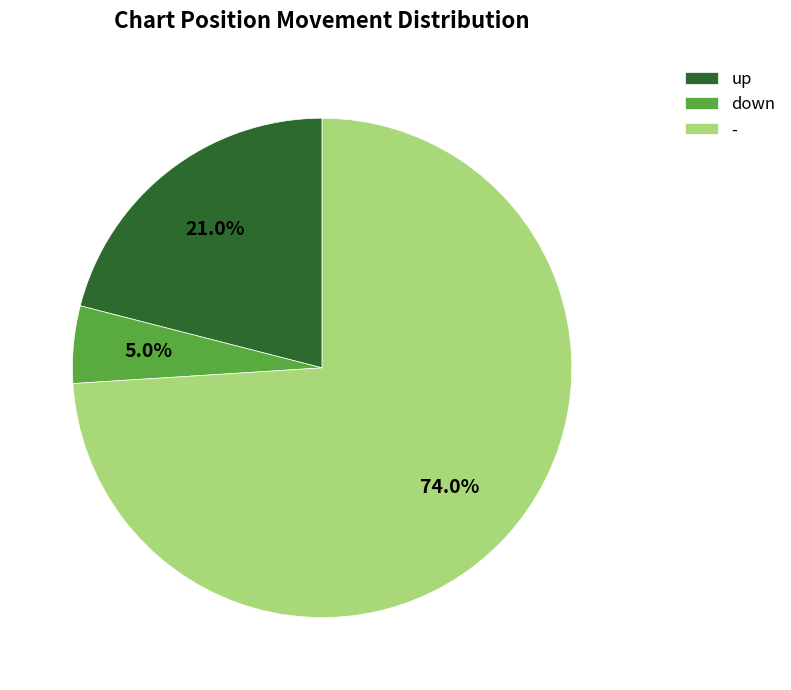

Which category has the smallest portion of the pie?

down